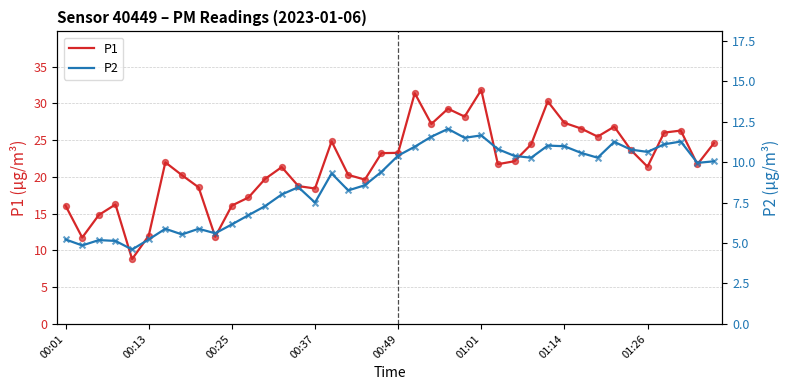

At how many categories does at least one series exceed 29?

4